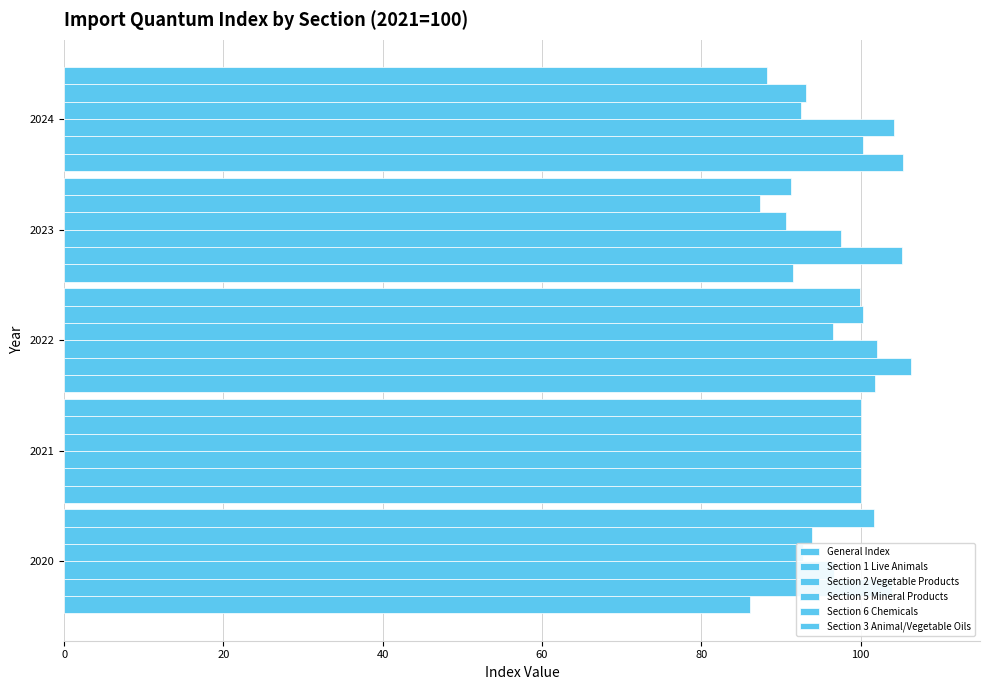

How many values in the Section 3 Animal/Vegetable Oils series exceed 99?

3